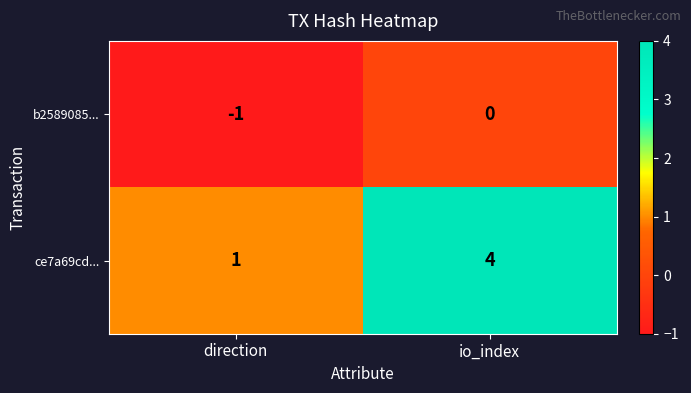

Reading left to right, list all the values displayed in this chart.

b2589085...: -1	0
ce7a69cd...: 1	4